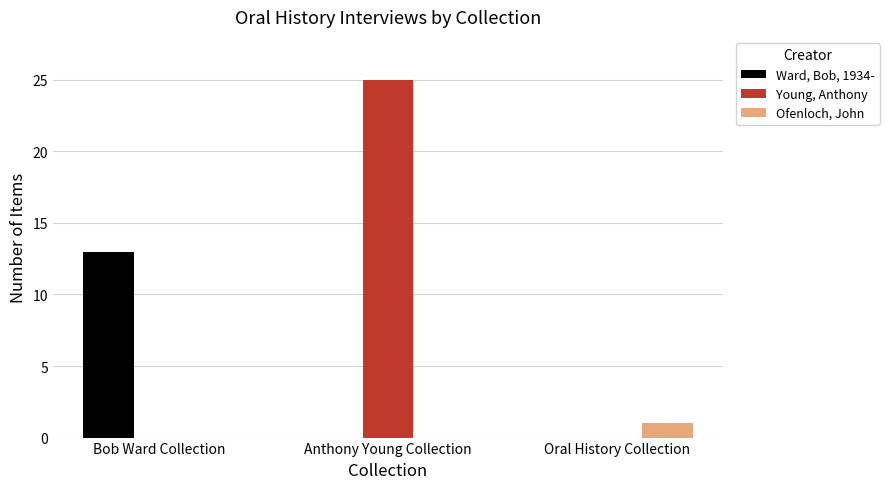

The value of Ofenloch, John at Anthony Young Collection is 0. True or false?

True